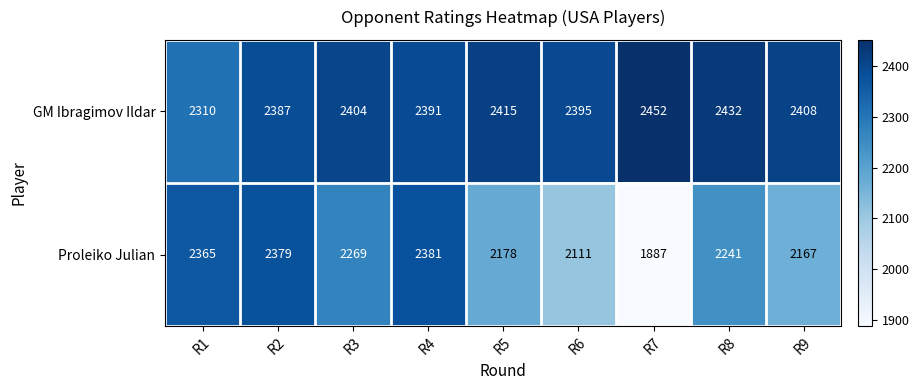

What is the average value of the GM Ibragimov Ildar series?

2399